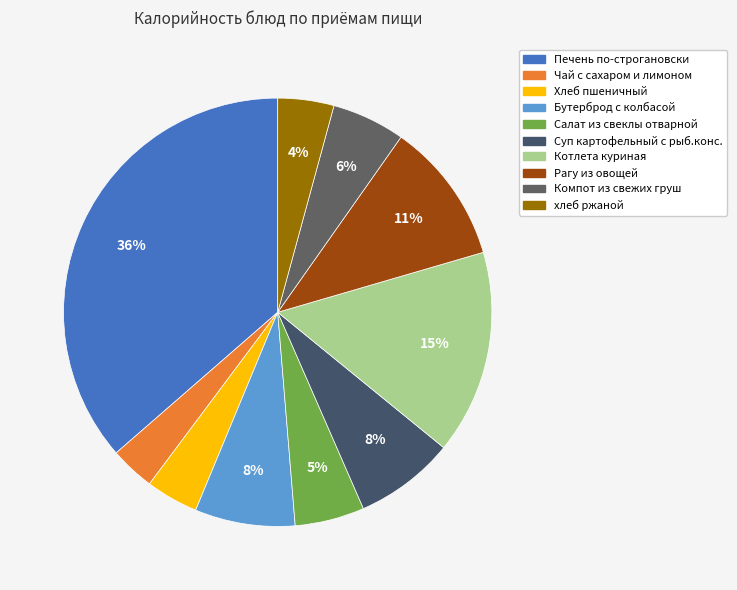

How many segments does this pie chart have?

10